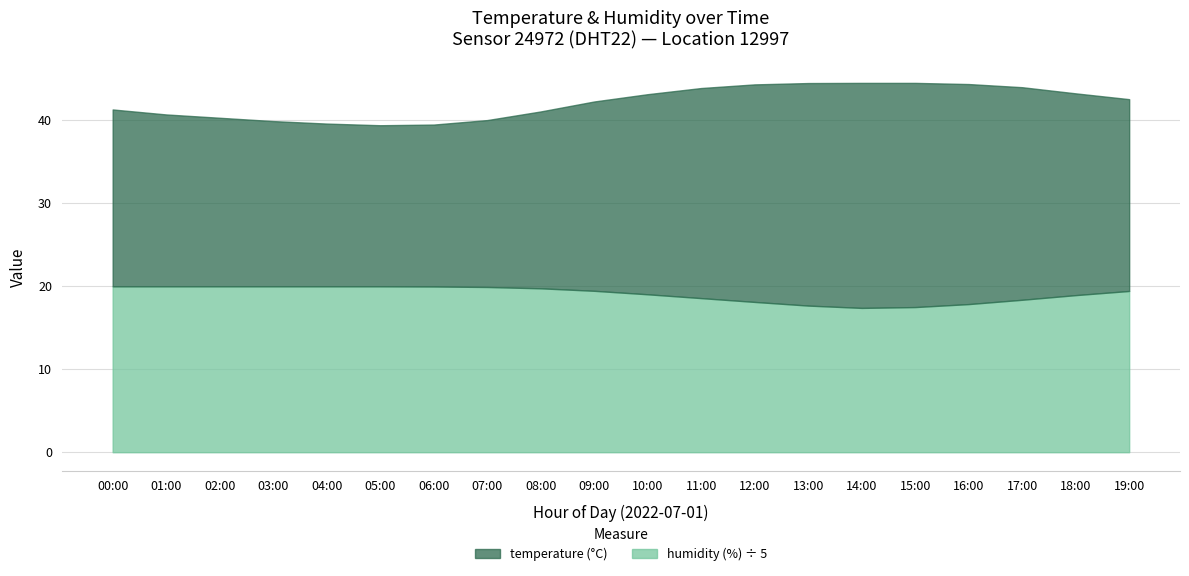

What is the total value across all series at 16:00?

115.7